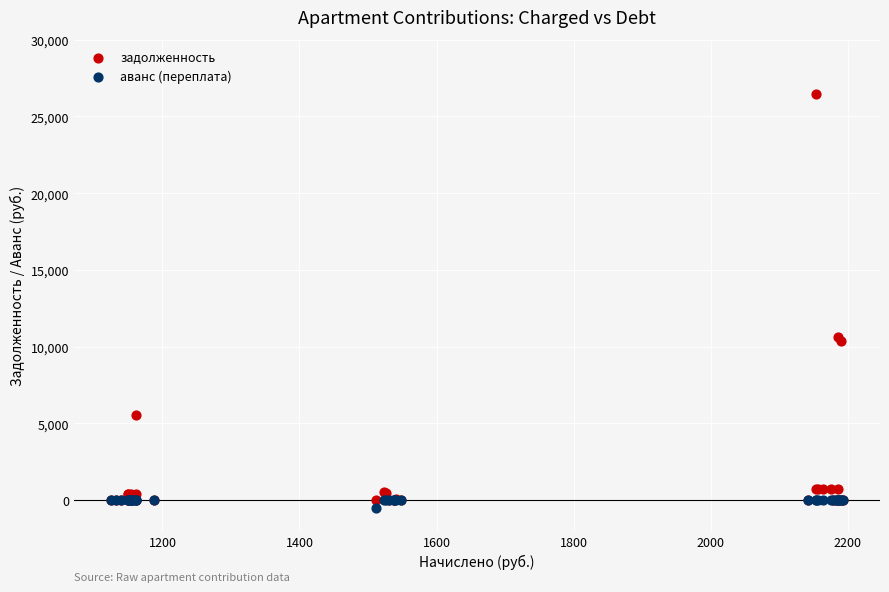

Which series reaches the maximum Y coordinate?

задолженность